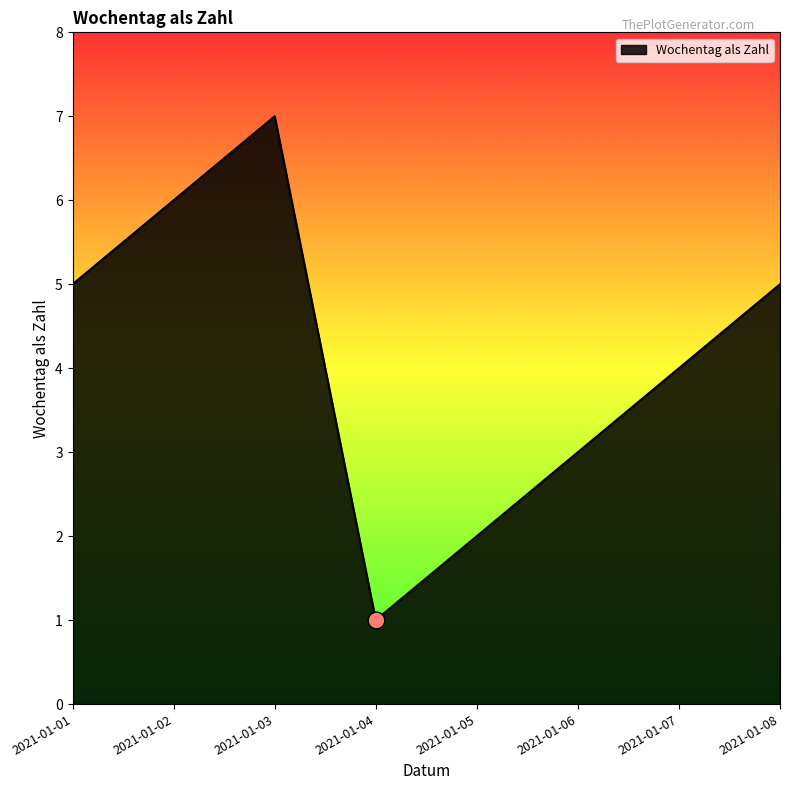

Which has a higher value, 2021-01-06 or 2021-01-04?

2021-01-06